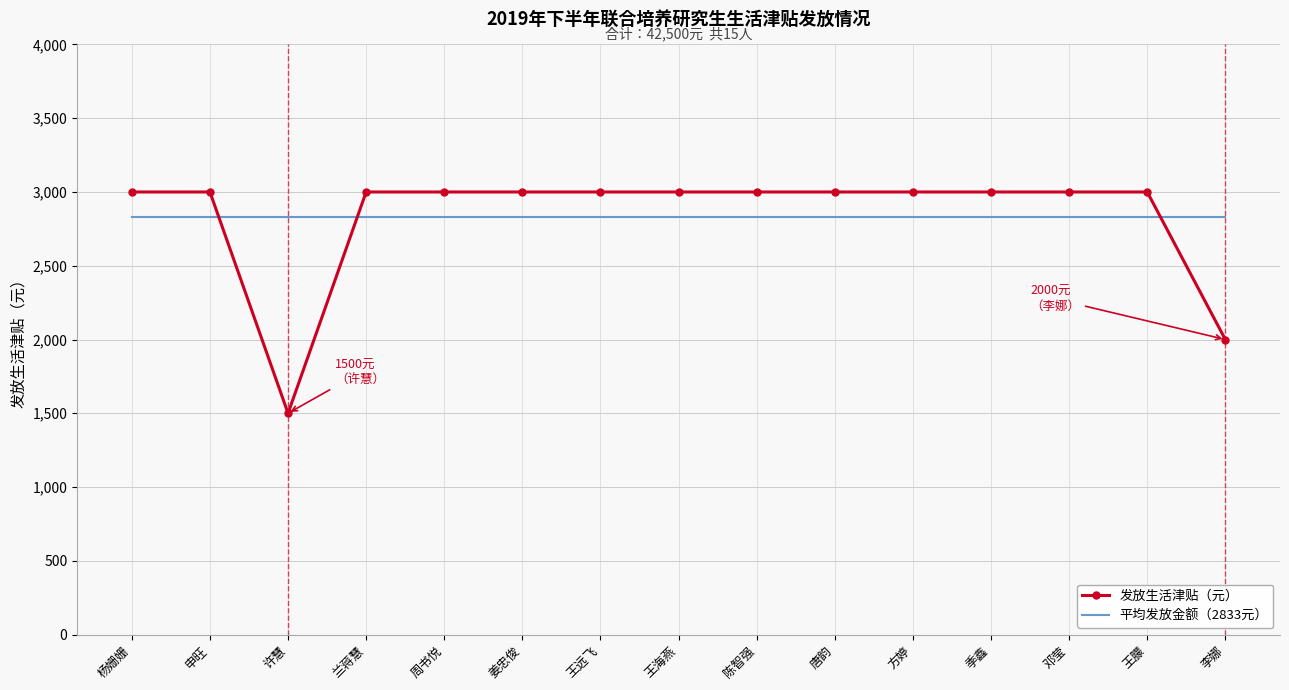

What is the minimum value for 发放生活津贴（元）?

1500.0